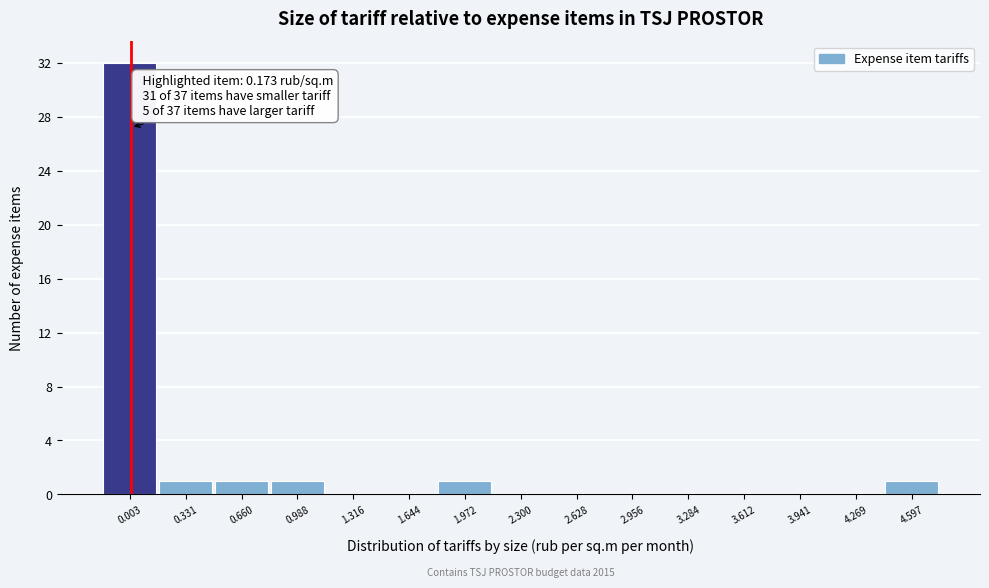

Reading left to right, list all the values displayed in this chart.

0.003=32	0.331=1	0.660=1	0.988=1	1.316=0	1.644=0	1.972=1	2.300=0	2.628=0	2.956=0	3.284=0	3.612=0	3.941=0	4.269=0	4.597=1